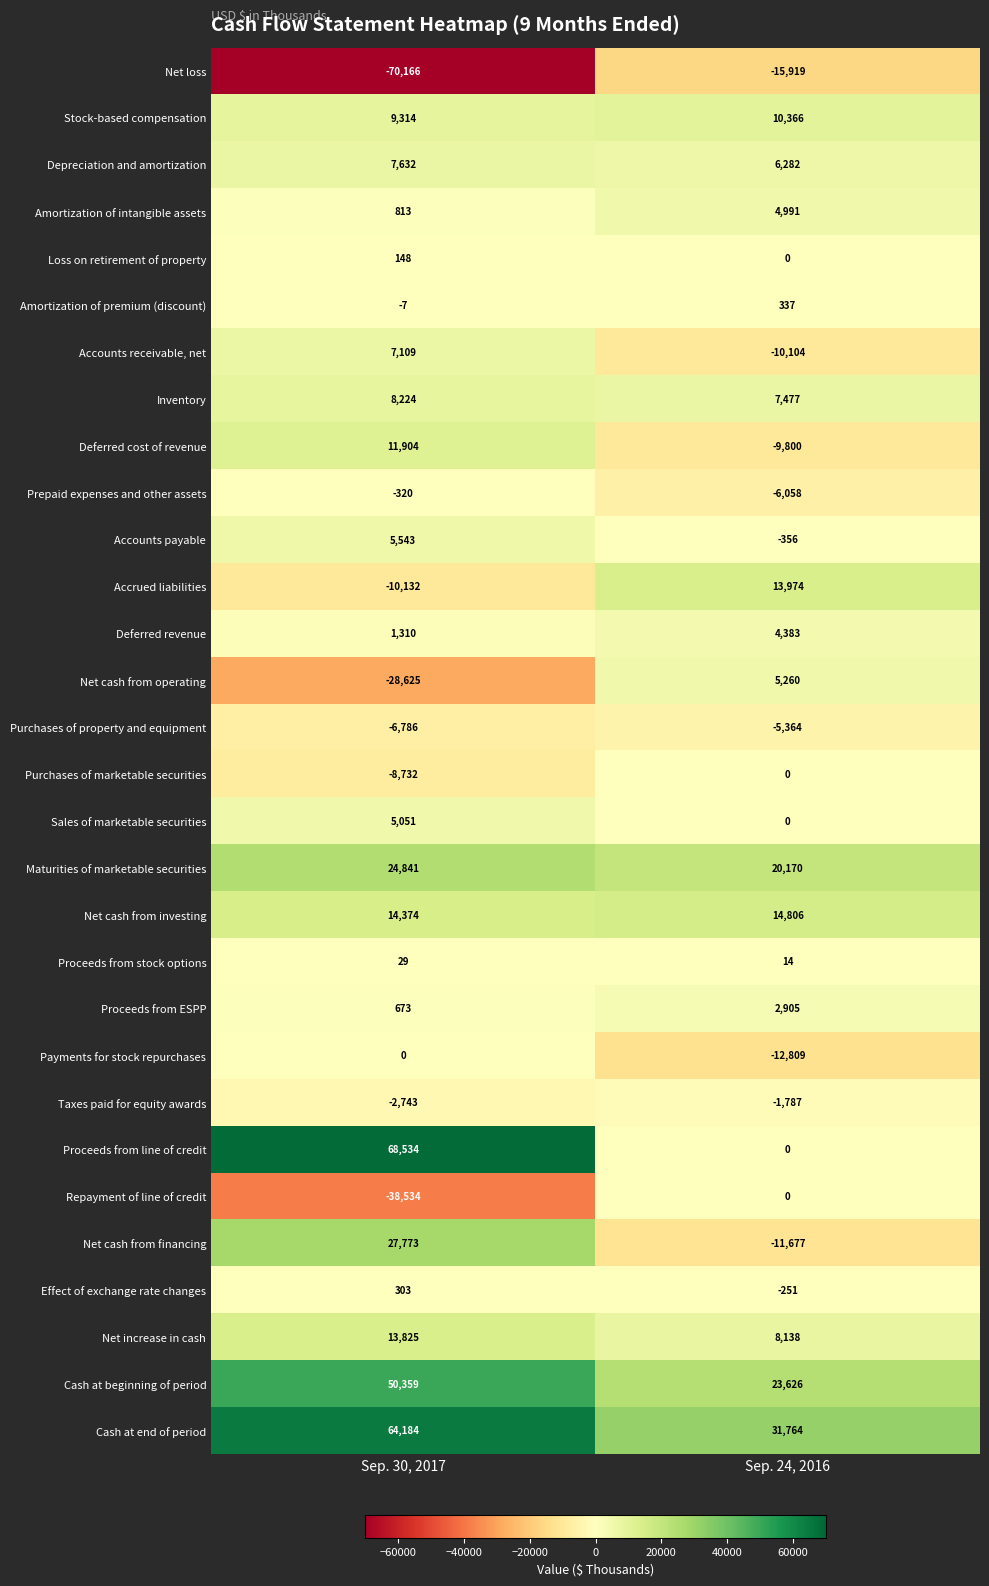

What is the total value across all series at Sep. 30, 2017?

155898